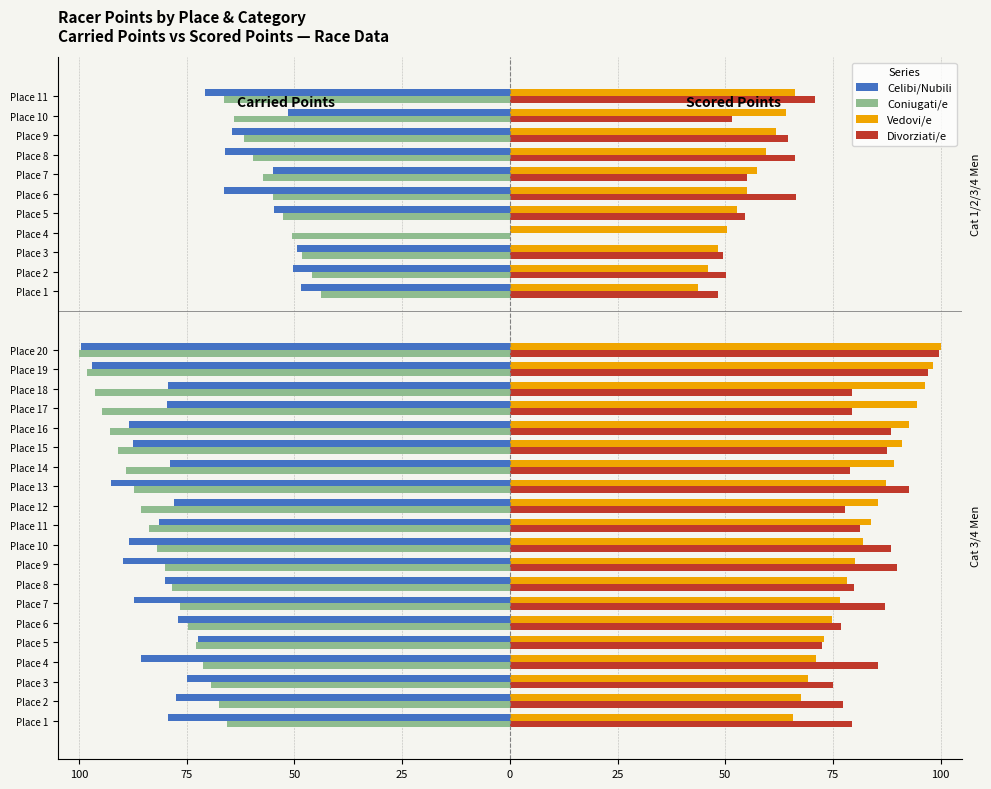

True or false: Divorziati/e has a value of 70.8 at Place 3.

False